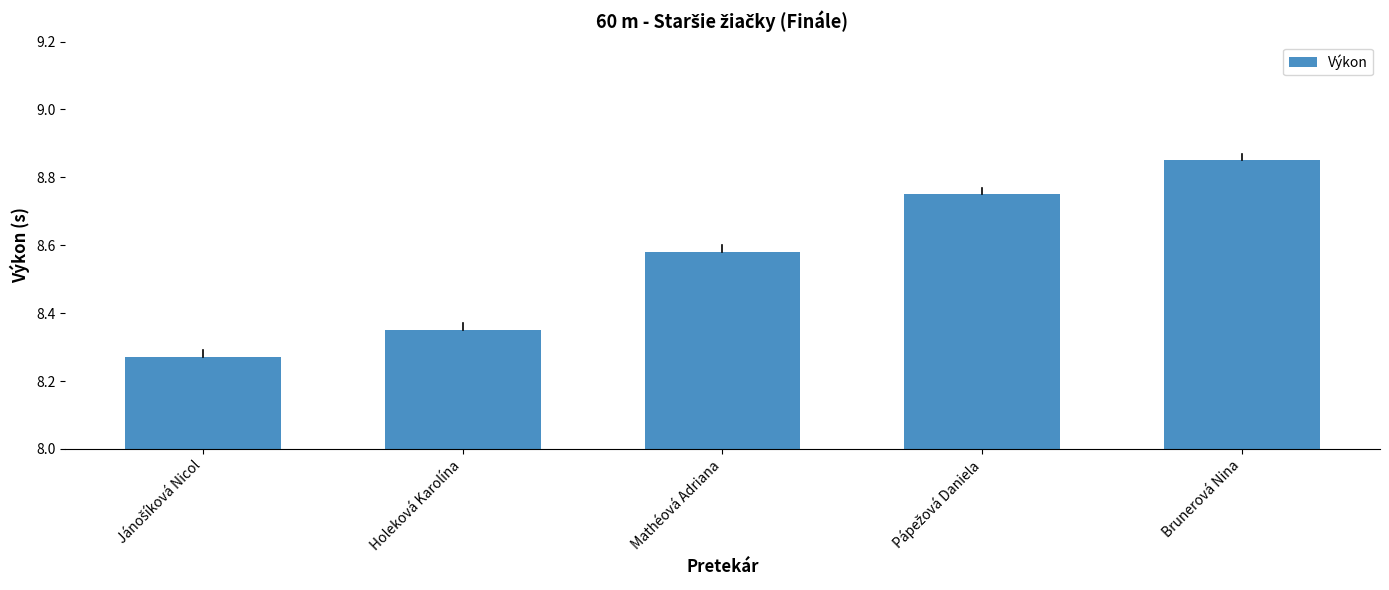

What is the difference between the values at Mathéová Adriana and Brunerová Nina?

0.3